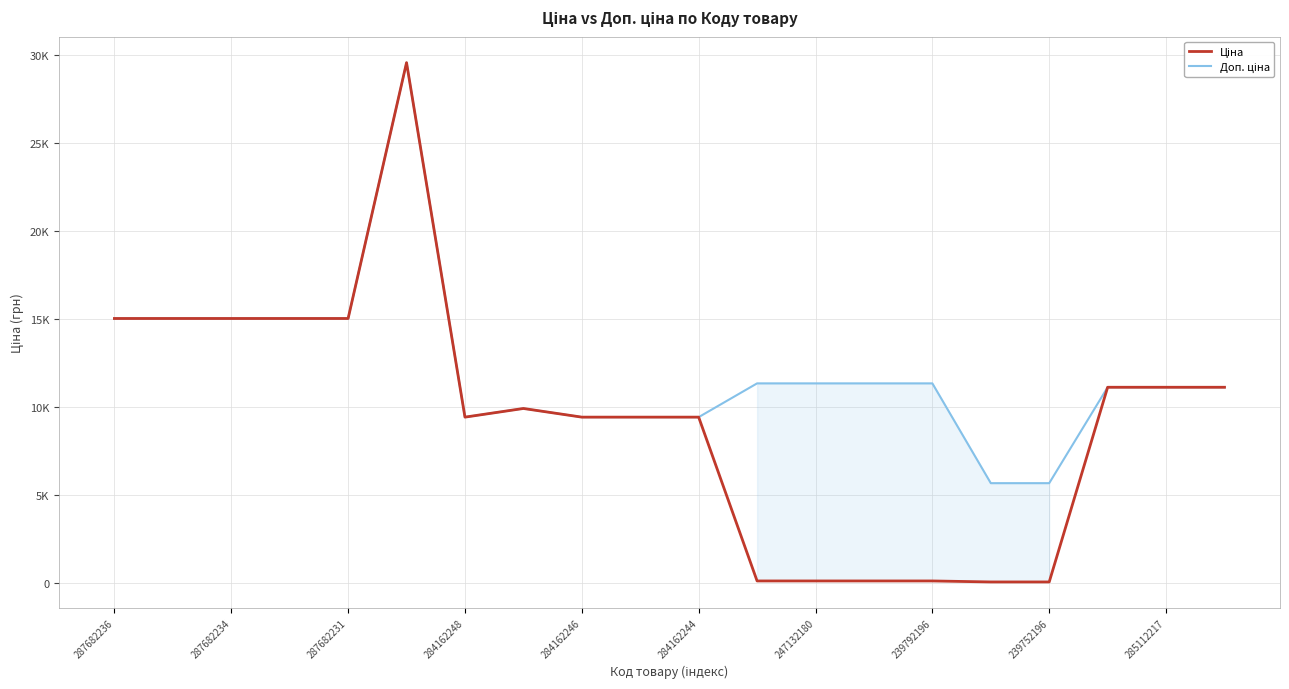

What is the value of the Доп. ціна point at the 20th from the left?

11113.6